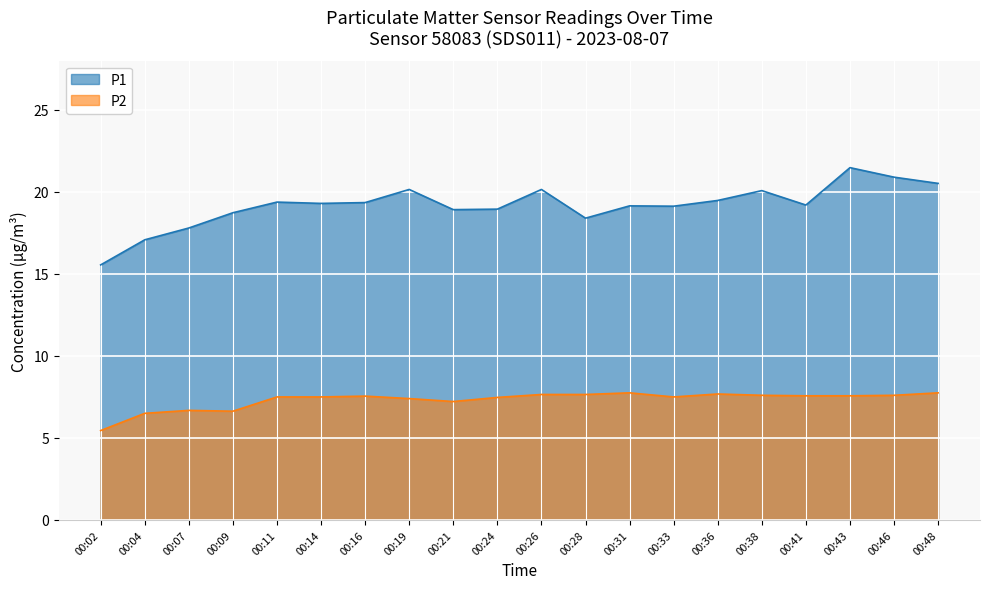

What is the total value across all series at 00:14?

26.8